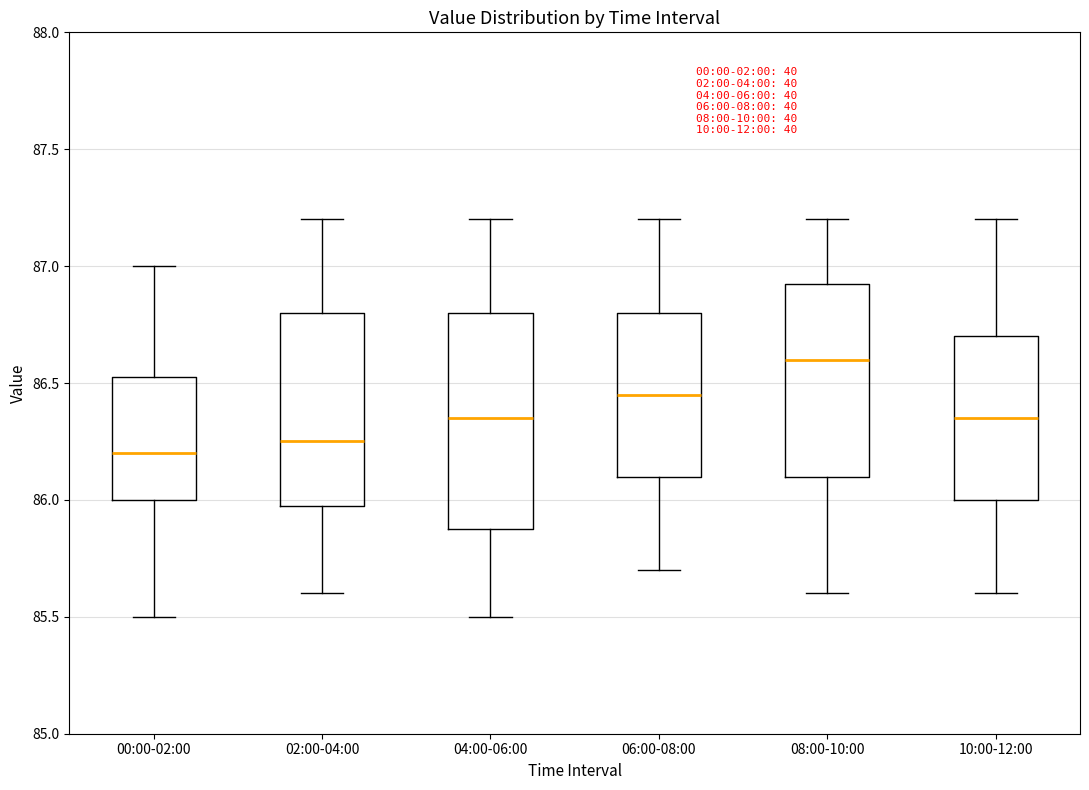

Which box is the tallest, from its lower edge to its upper edge?

04:00-06:00